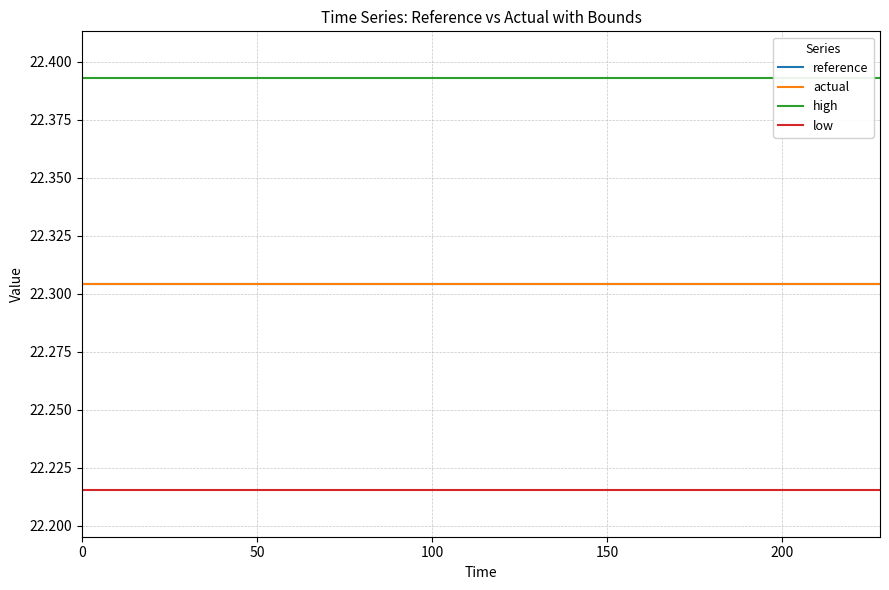

Reading left to right, extract all data points from this chart.

reference: 22.3	22.3	22.3	22.3	22.3	22.3	22.3	22.3	22.3	22.3	22.3	22.3	22.3	22.3	22.3	22.3	22.3	22.3	22.3	22.3
actual: 22.3	22.3	22.3	22.3	22.3	22.3	22.3	22.3	22.3	22.3	22.3	22.3	22.3	22.3	22.3	22.3	22.3	22.3	22.3	22.3
high: 22.4	22.4	22.4	22.4	22.4	22.4	22.4	22.4	22.4	22.4	22.4	22.4	22.4	22.4	22.4	22.4	22.4	22.4	22.4	22.4
low: 22.2	22.2	22.2	22.2	22.2	22.2	22.2	22.2	22.2	22.2	22.2	22.2	22.2	22.2	22.2	22.2	22.2	22.2	22.2	22.2